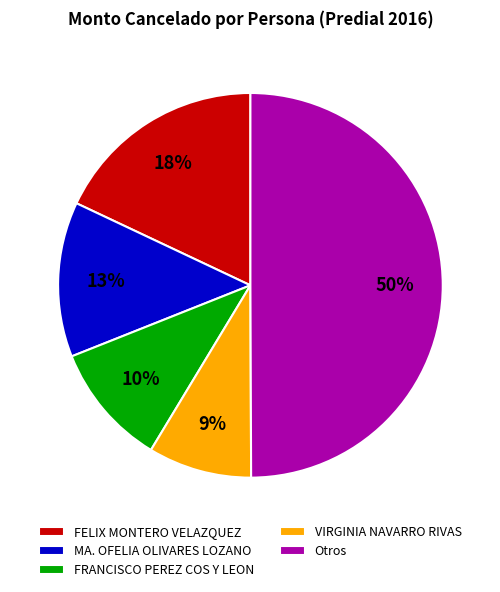

What percentage is the FELIX MONTERO VELAZQUEZ slice, to the nearest percent?

18%